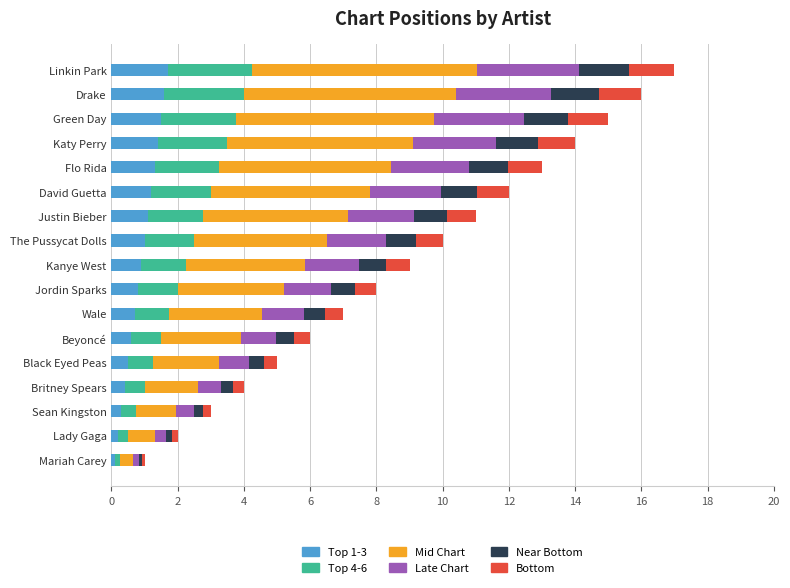

What is the total value across all series at The Pussycat Dolls?

10.0